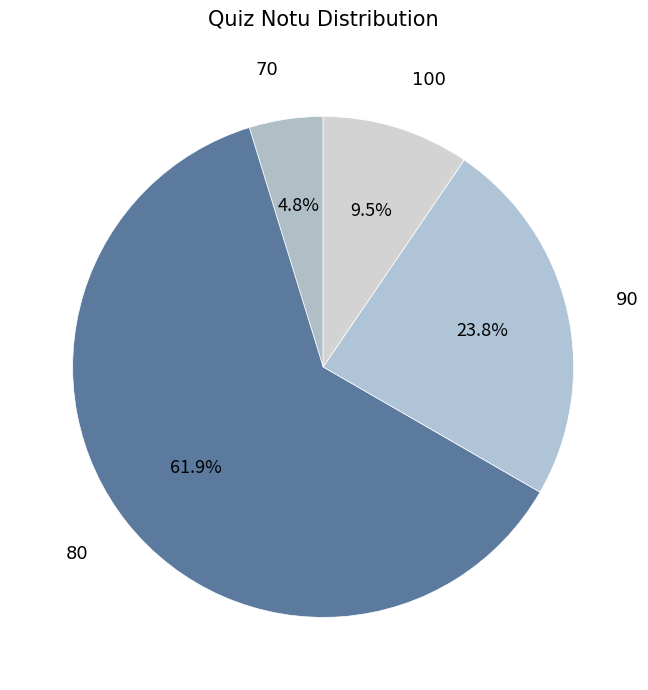

Count the number of slices in the pie.

4